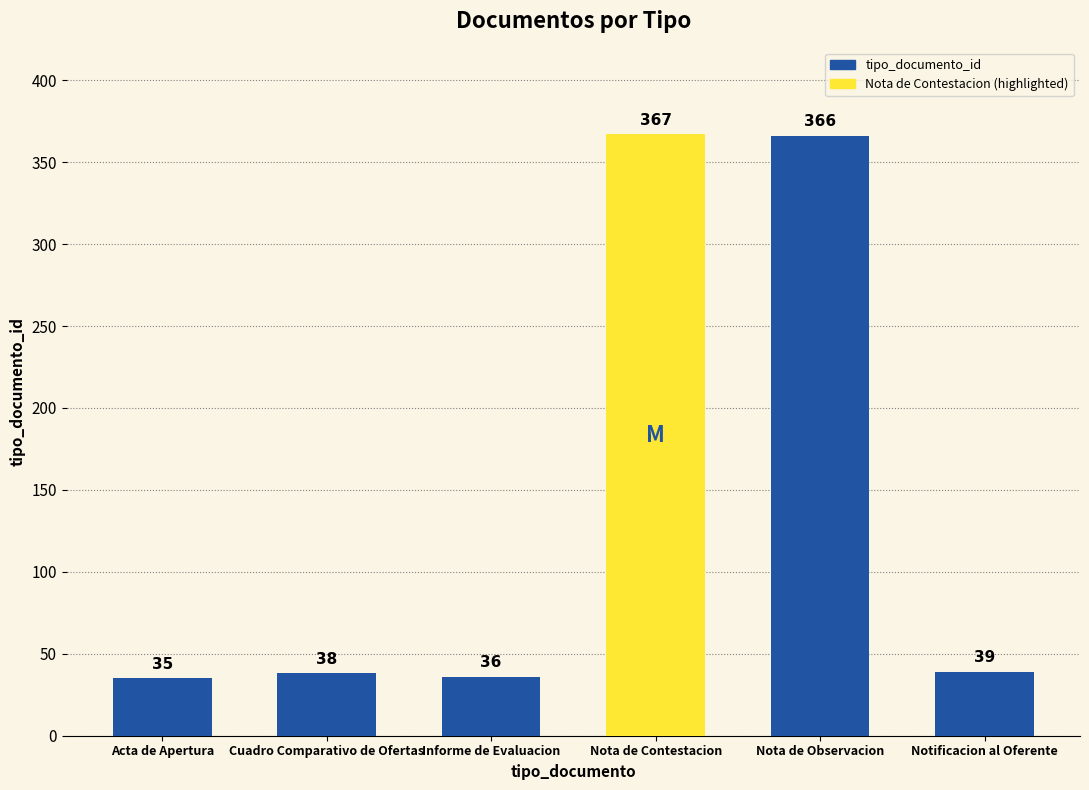

The value at Informe de Evaluacion is 36. True or false?

True